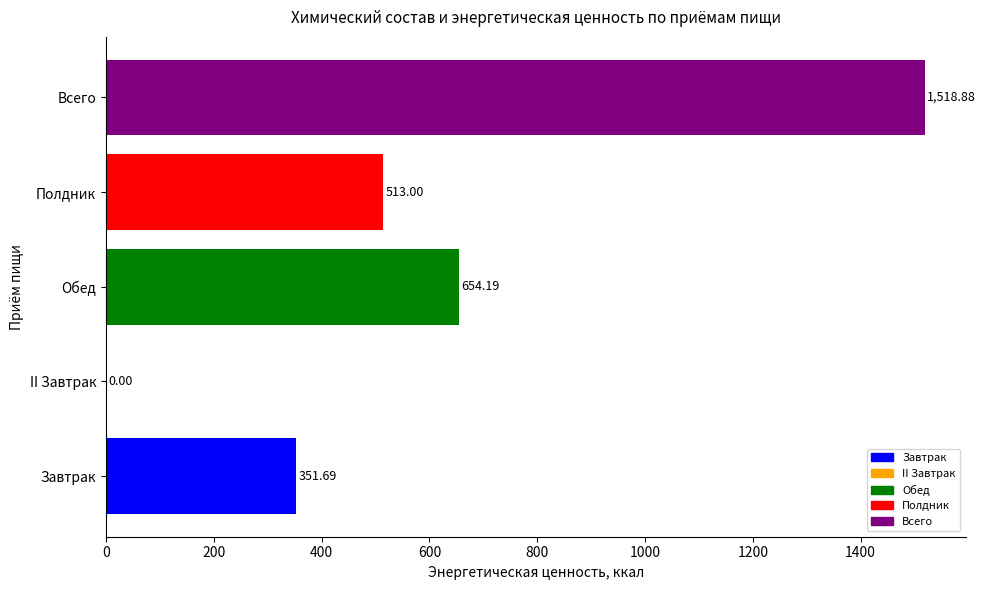

At which label is the value closest to 759?

Обед